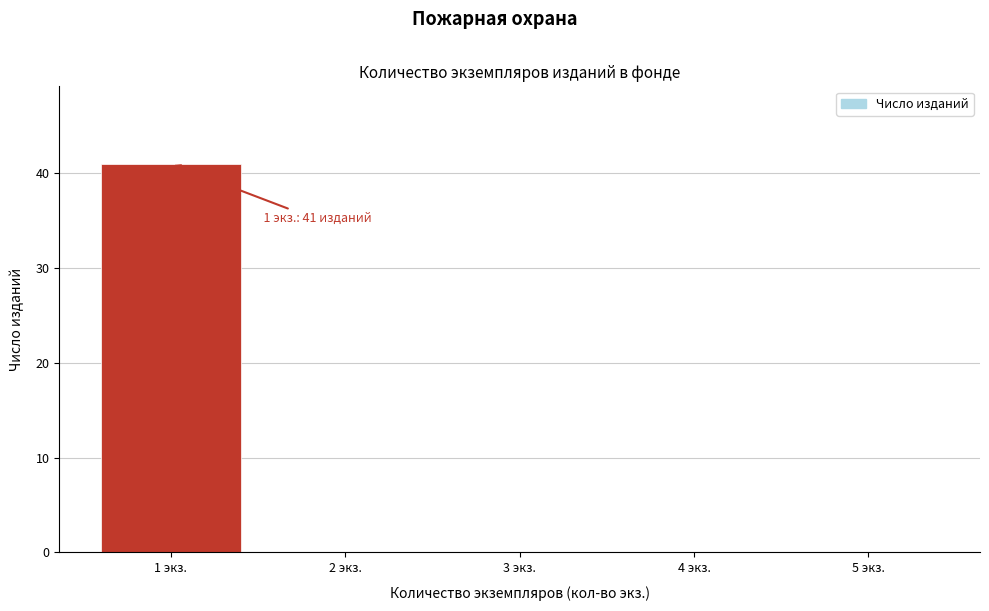

Which range on the x-axis has the tallest bar?

0.5 to 1.5